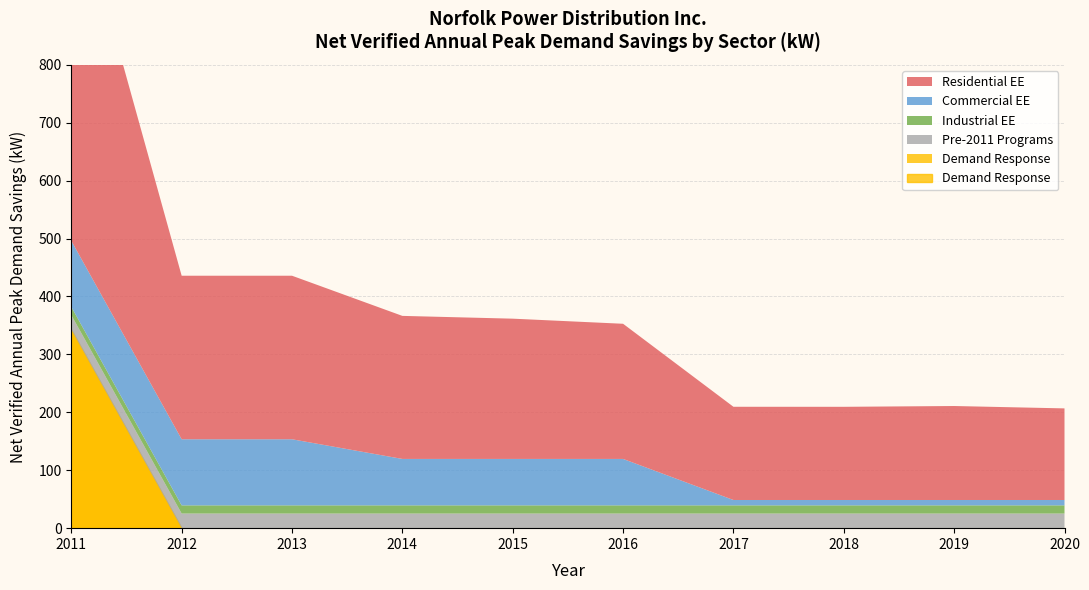

True or false: Net Peak Demand Savings 2016 and Net Peak Demand Savings 2015 intersect in this chart.

False